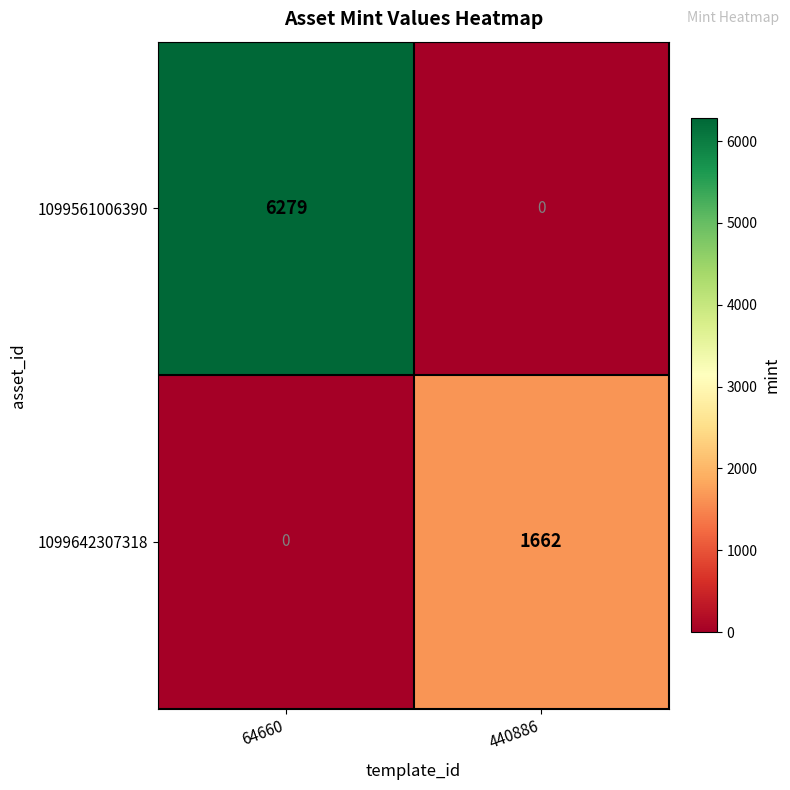

Rank the series at 64660 from lowest to highest value.

1099642307318, 1099561006390